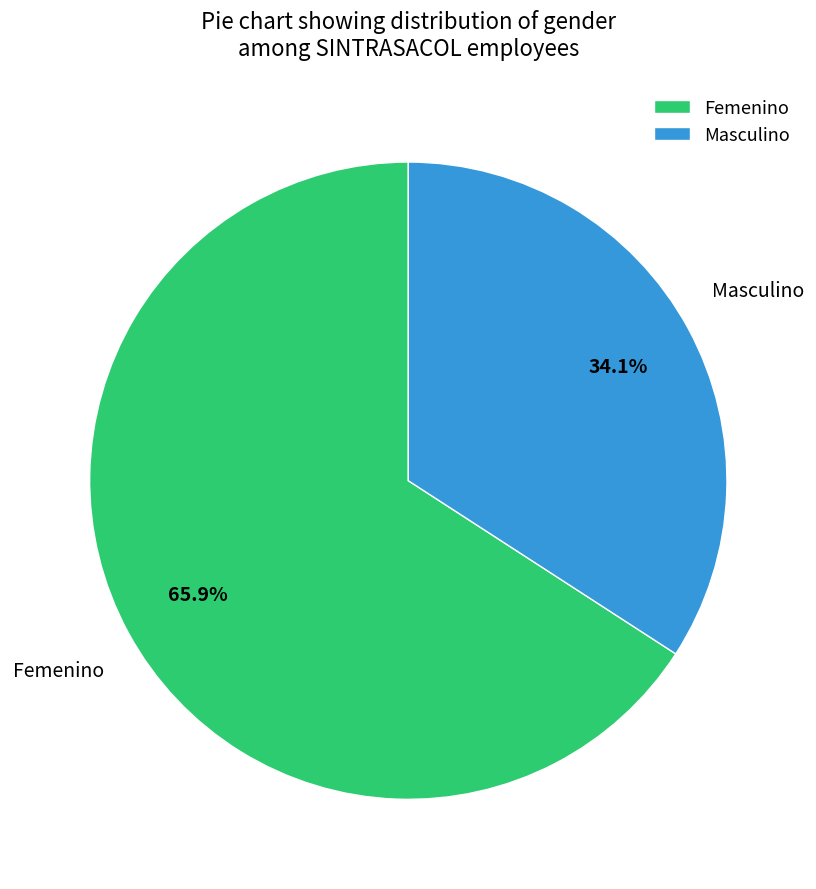

What is the ratio of the value at Femenino to the value at Masculino?

1.9